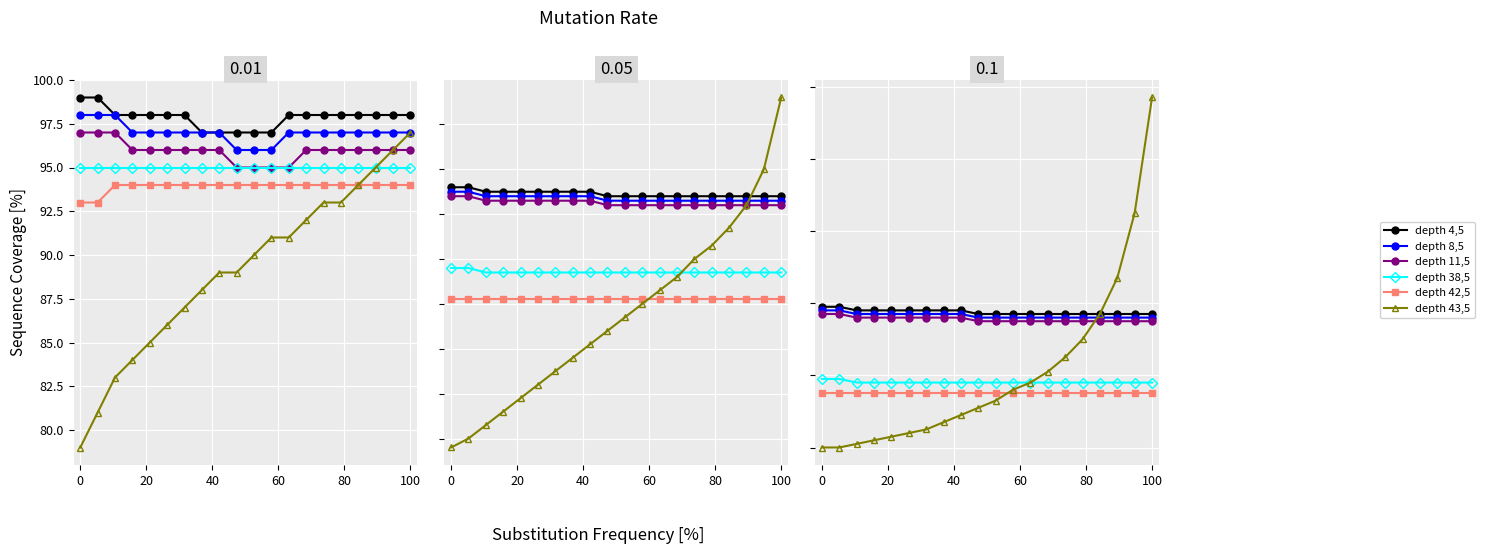

The depth 8,5 series shows 65 at 0. True or false?

False